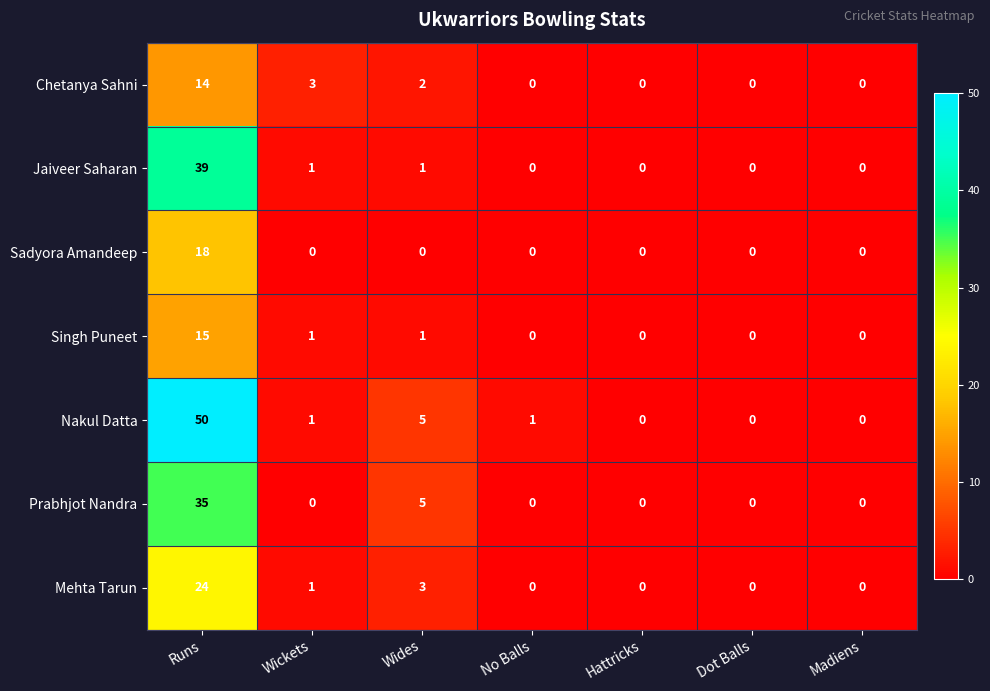

At how many categories does at least one series exceed 39?

1